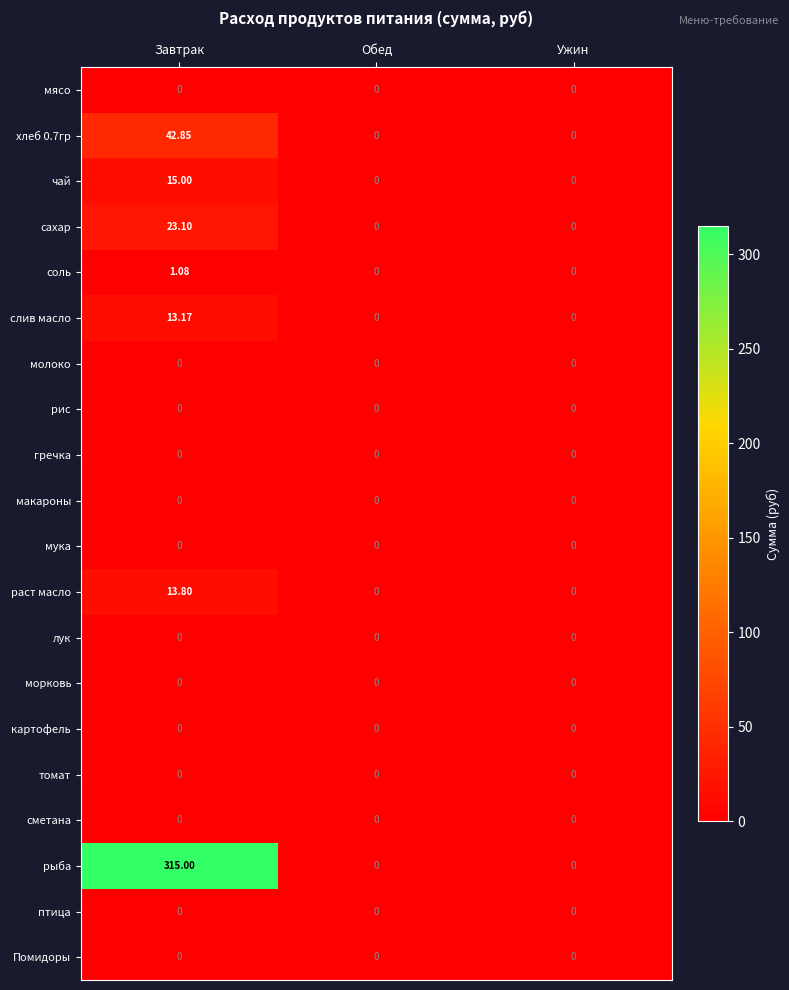

What is the maximum value shown in the chart?

315.0